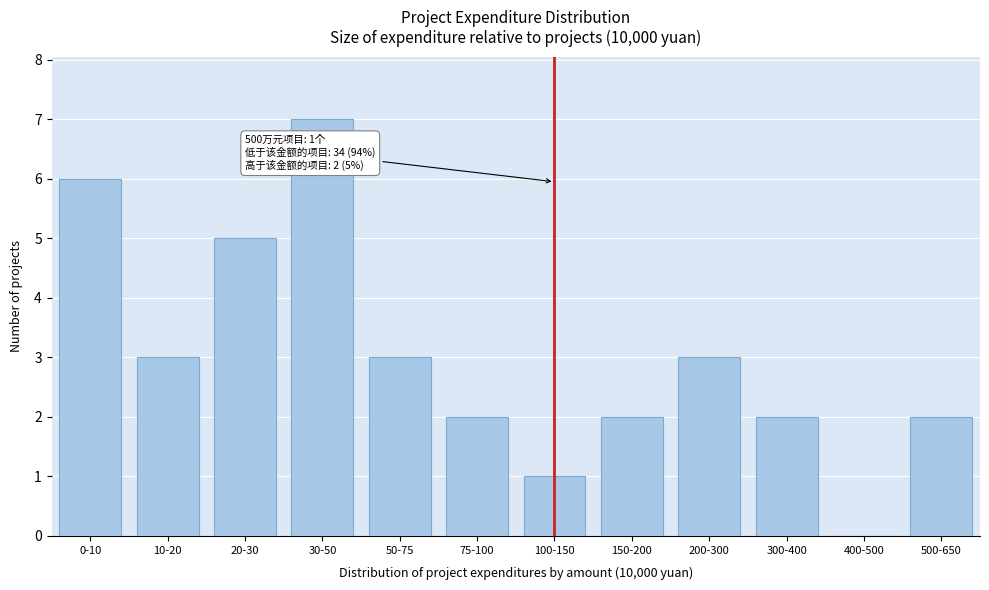

Reading left to right, list all the values displayed in this chart.

0-10=6	10-20=3	20-30=5	30-50=7	50-75=3	75-100=2	100-150=1	150-200=2	200-300=3	300-400=2	400-500=0	500-650=2